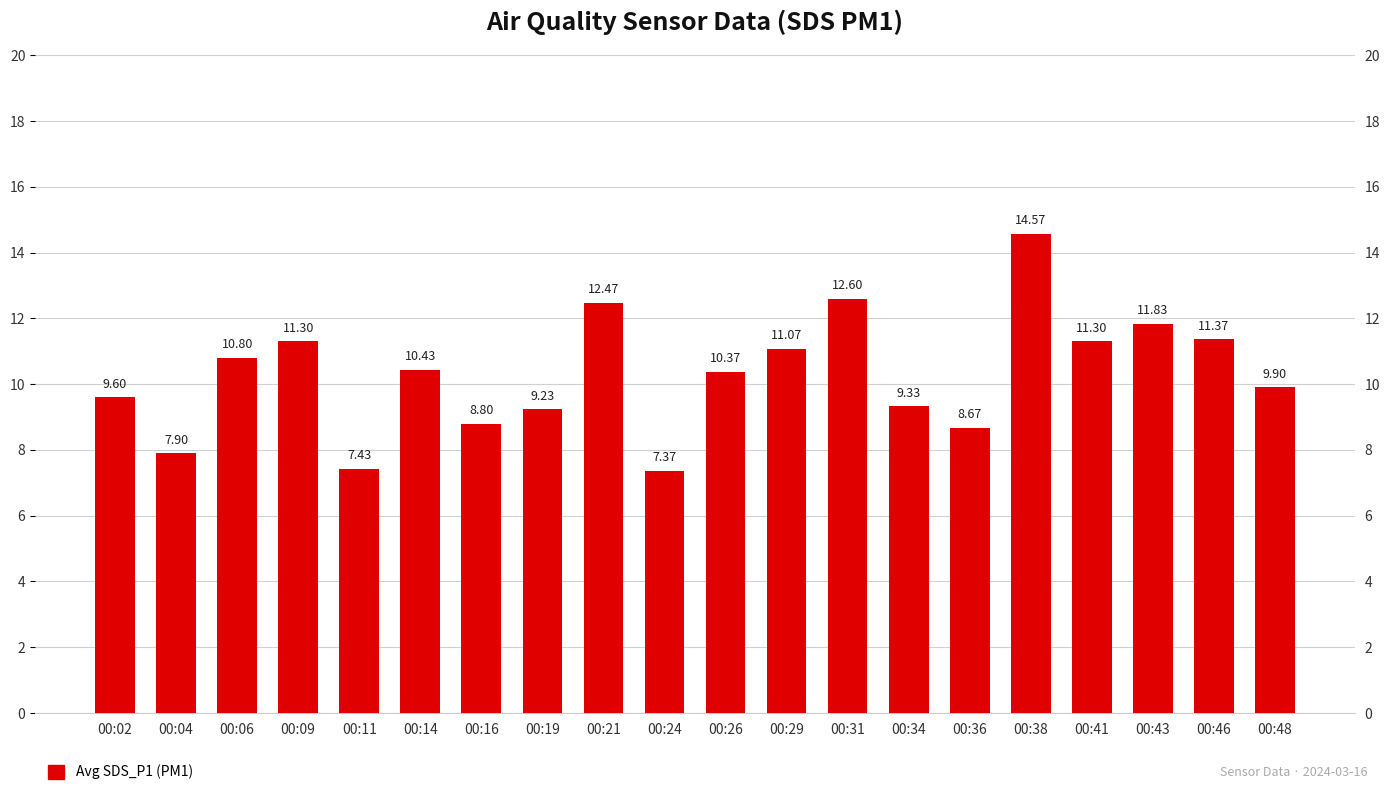

Approximately how many times larger is the value at 00:29 compared to 00:09?

1.0